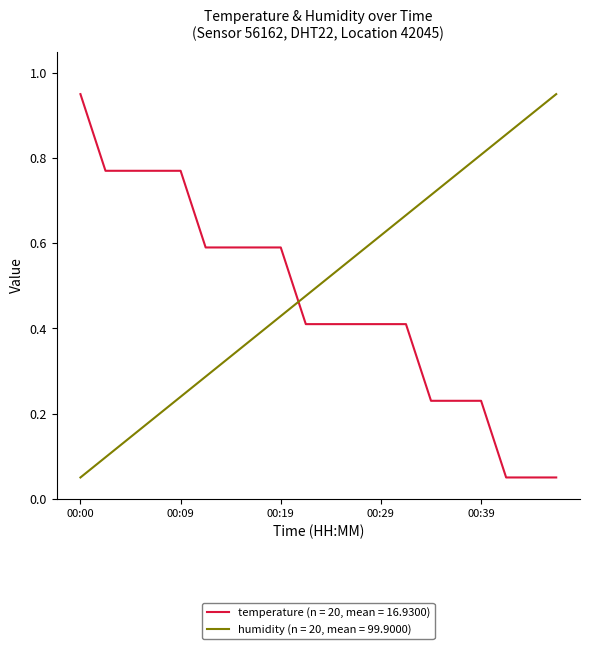

Rank the series by their average value, from lowest to highest.

temperature (n = 20, mean = 16.9300), humidity (n = 20, mean = 99.9000)